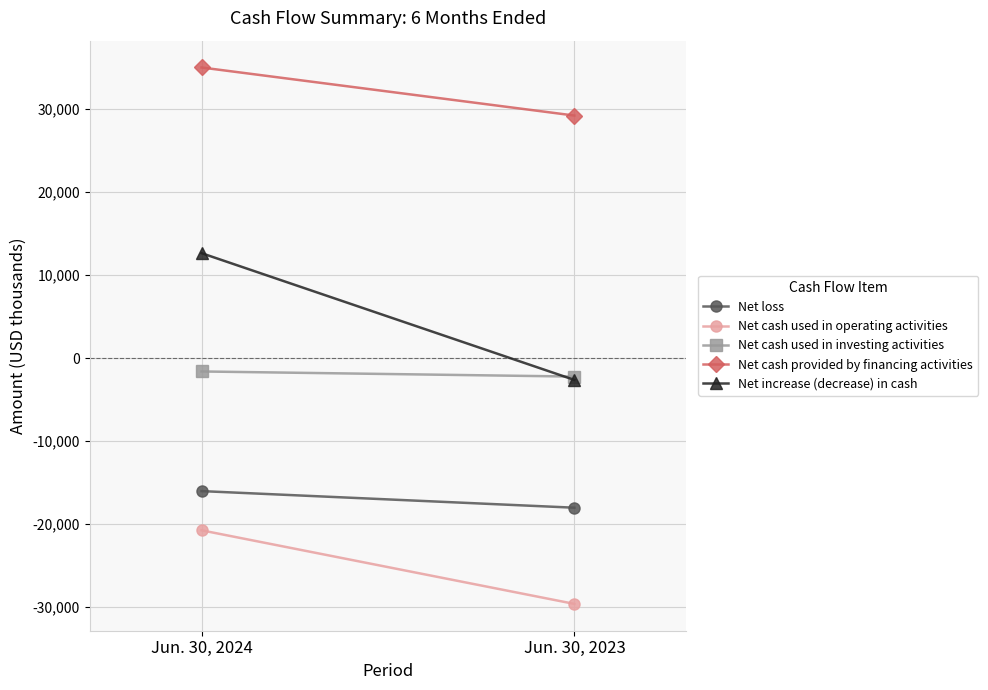

List the series in order of their peak value, lowest first.

Net cash used in operating activities, Net loss, Net cash used in investing activities, Net increase (decrease) in cash, Net cash provided by financing activities